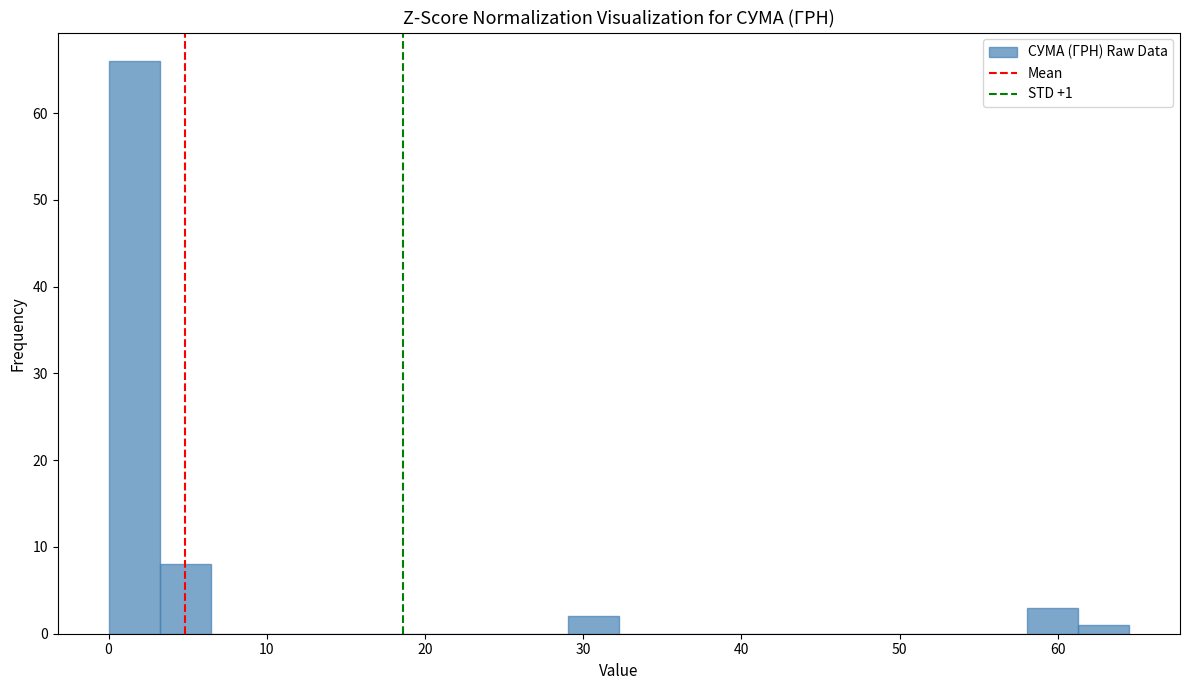

Read against the x-axis, roughly where is the centre of the tallest bar?

2